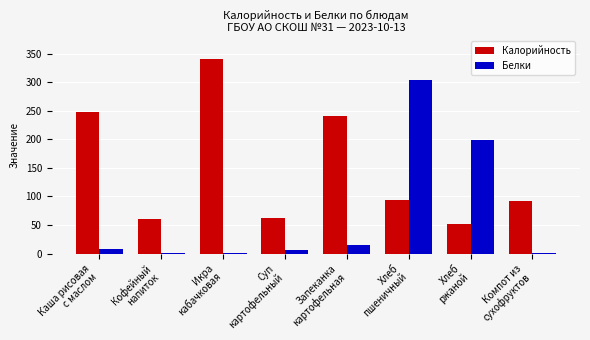

What is the sum of all Калорийность values?

1187.8